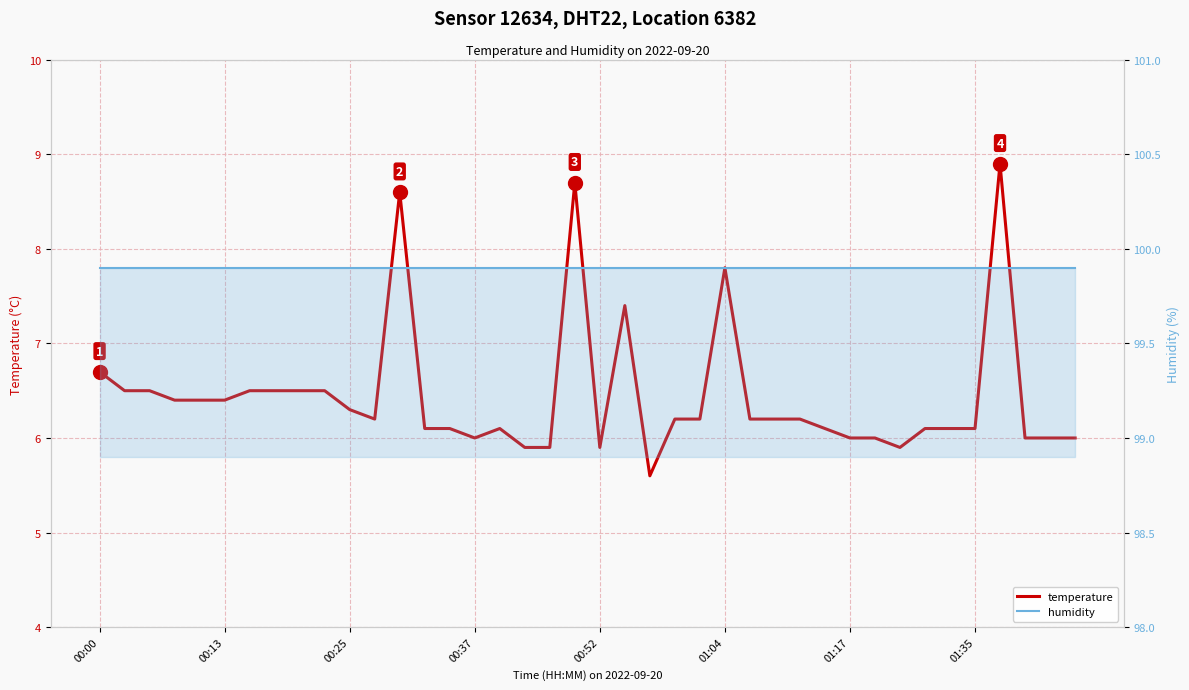

How many values in the temperature series are below 6?

5